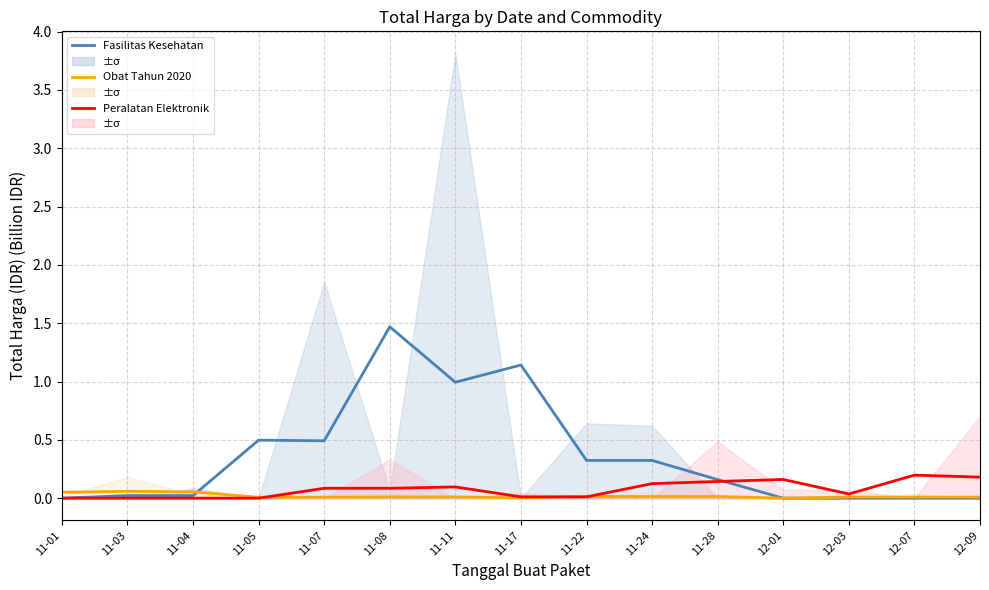

Reading right to left, transcribe all the data shown in this chart.

Fasilitas Kesehatan: 0.0	0.0	0.0	0.0	0.2	0.3	0.3	1.1	1.0	1.5	0.5	0.5	0.0	0.0	0.0
Obat Tahun 2020: 0.0	0.0	0.0	0.0	0.0	0.0	0.0	0.0	0.0	0.0	0.0	0.0	0.1	0.1	0.1
Peralatan Elektronik: 0.2	0.2	0.0	0.2	0.1	0.1	0.0	0.0	0.1	0.1	0.1	0.0	0.0	0.0	0.0